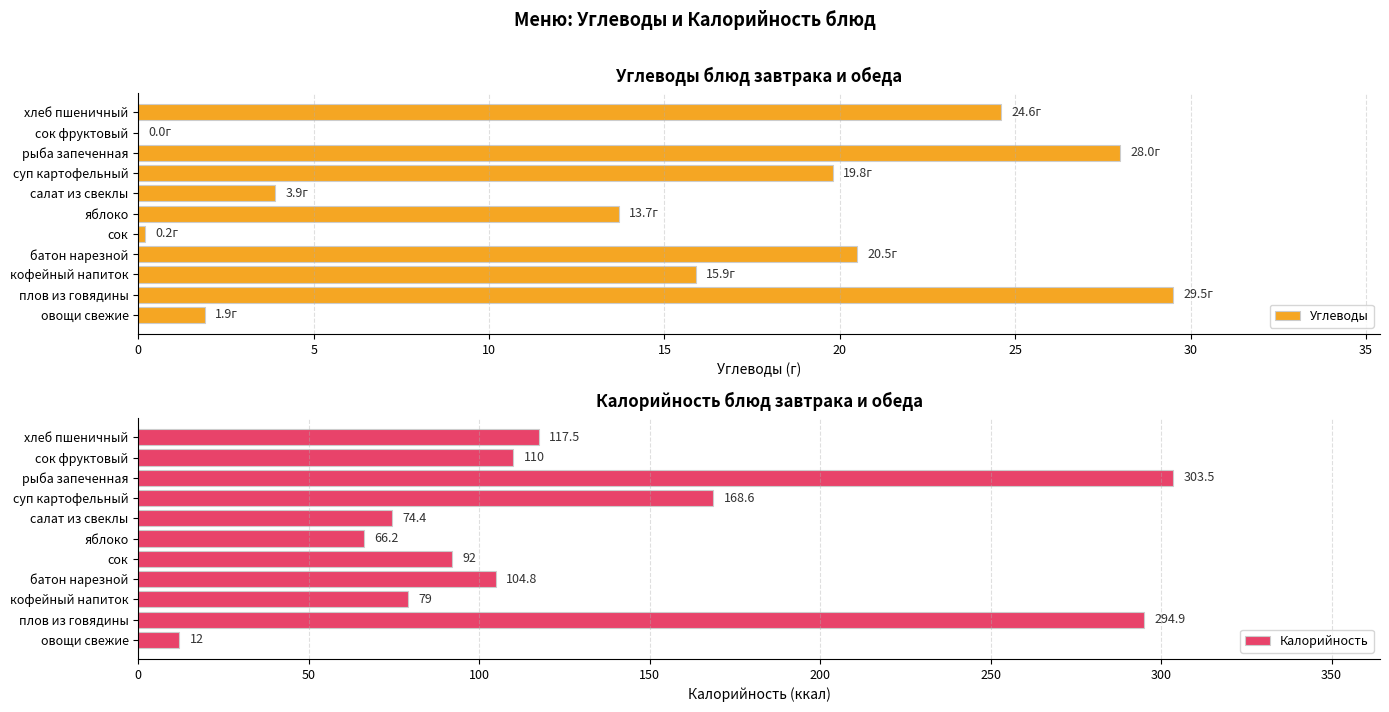

Read the Углеводы value at яблоко.

13.7